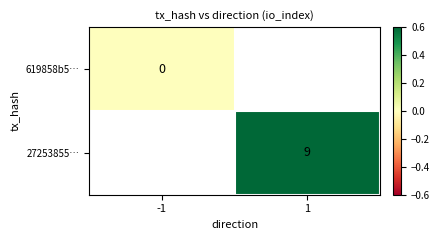

Is the value of 619858b5… at -1 greater than the value of 27253855… at 1?

No